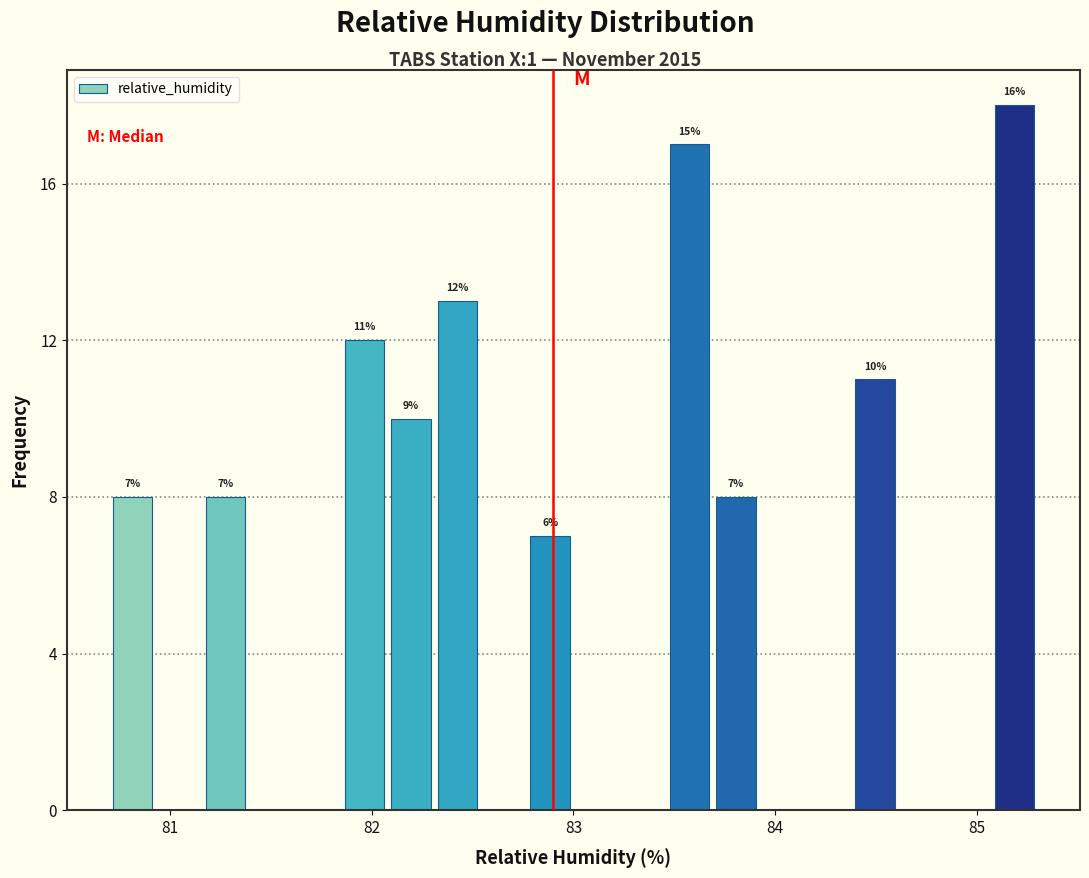

Read against the x-axis, roughly where is the centre of the tallest bar?

85.2